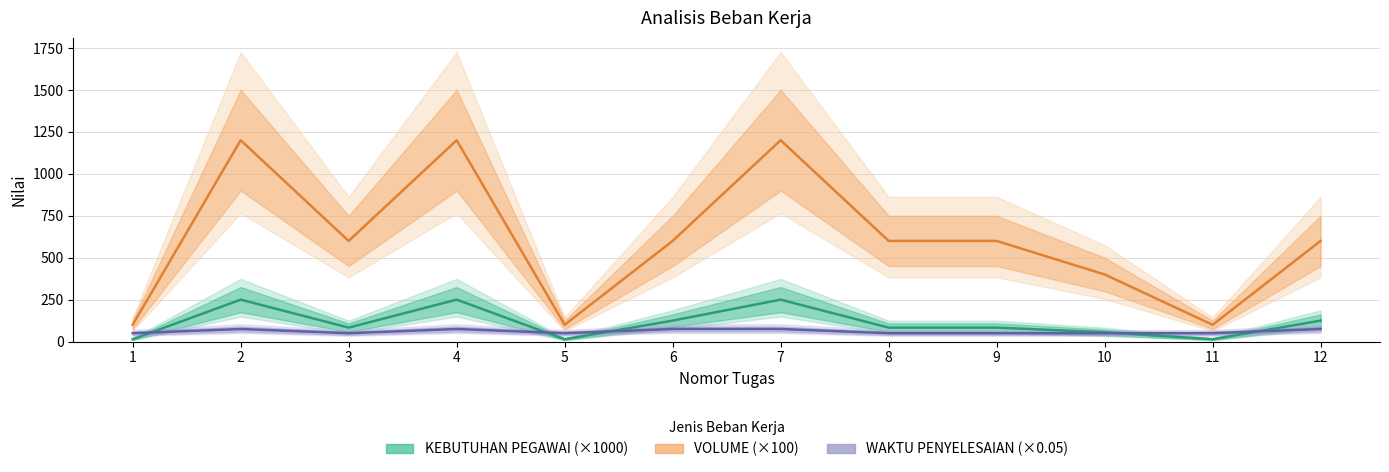

Is this an area chart (filled region under the line)?

No